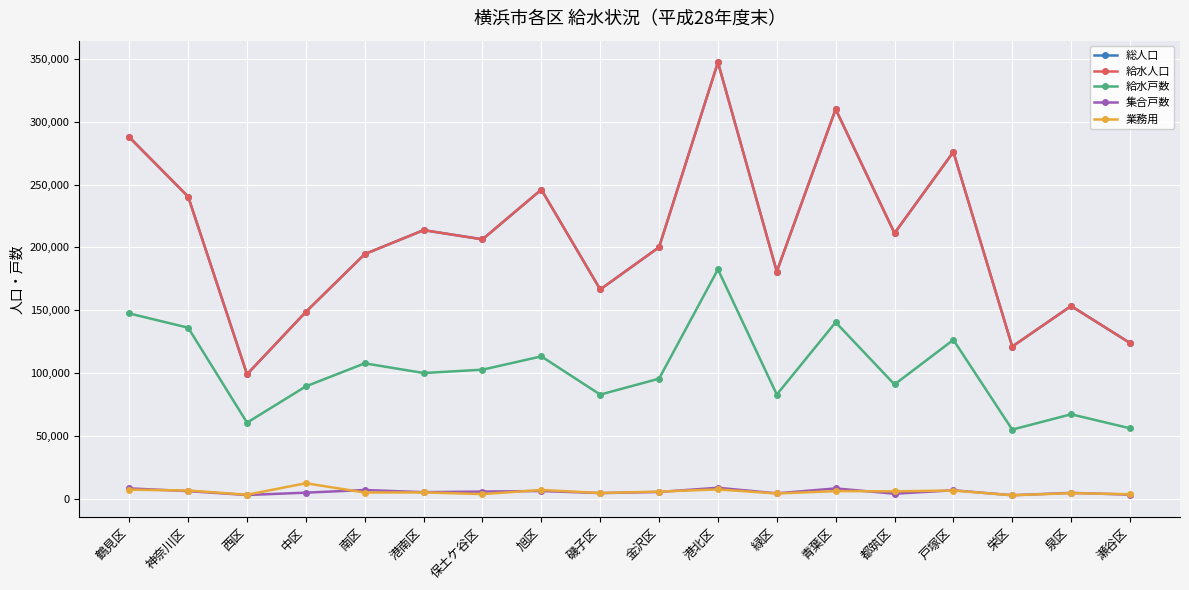

What is the difference between the maximum and minimum values in the 給水人口 series?

248394